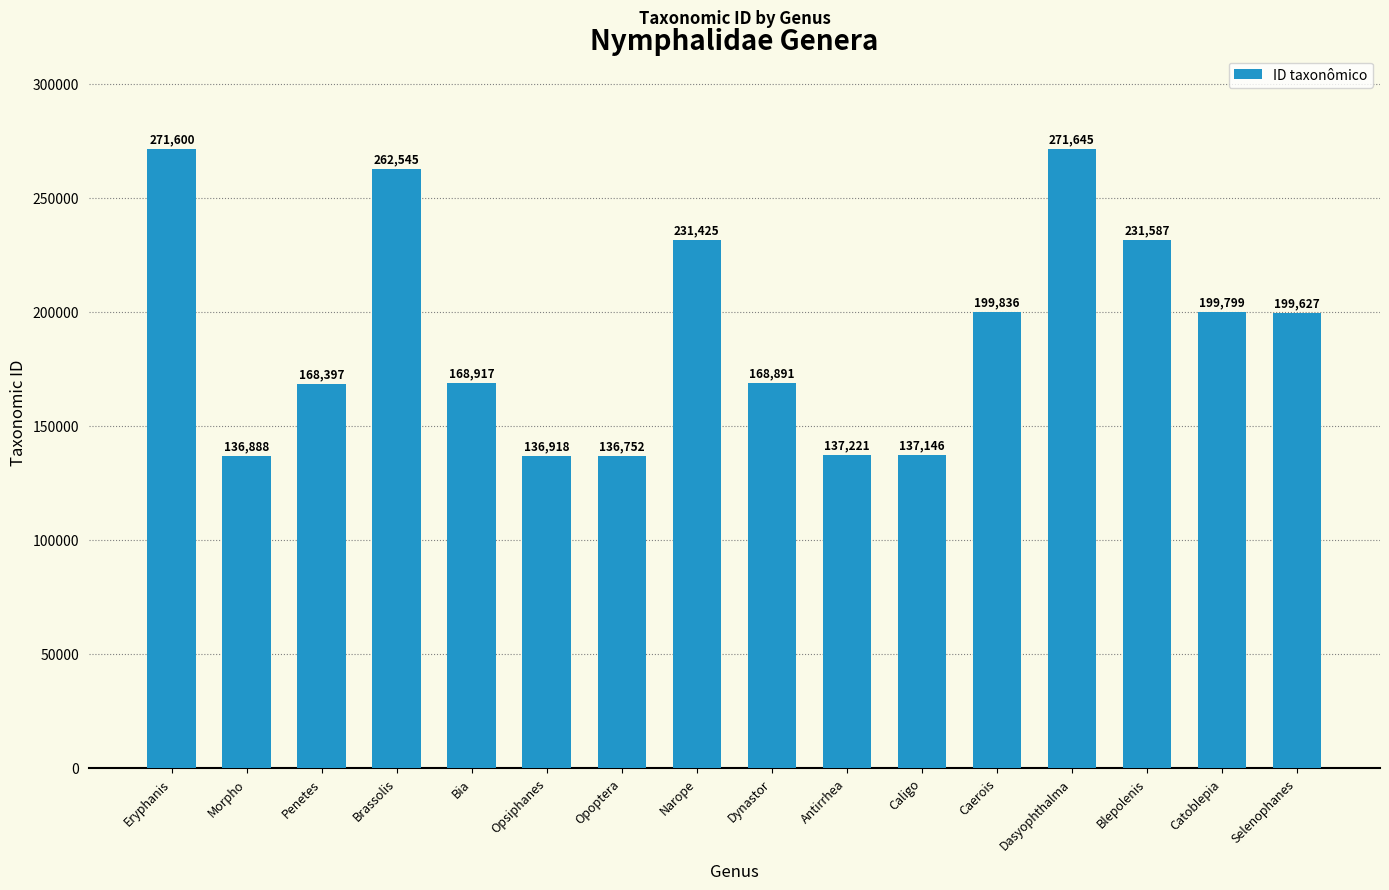

Reading left to right, list all the values displayed in this chart.

271600	136888	168397	262545	168917	136918	136752	231425	168891	137221	137146	199836	271645	231587	199799	199627